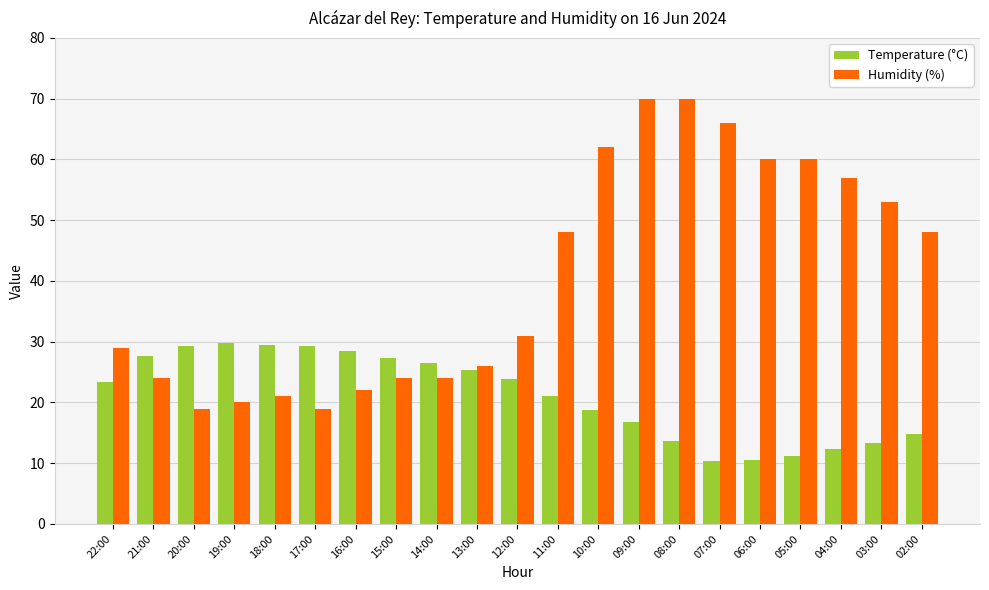

What is the total value across all series at 11:00?

69.1